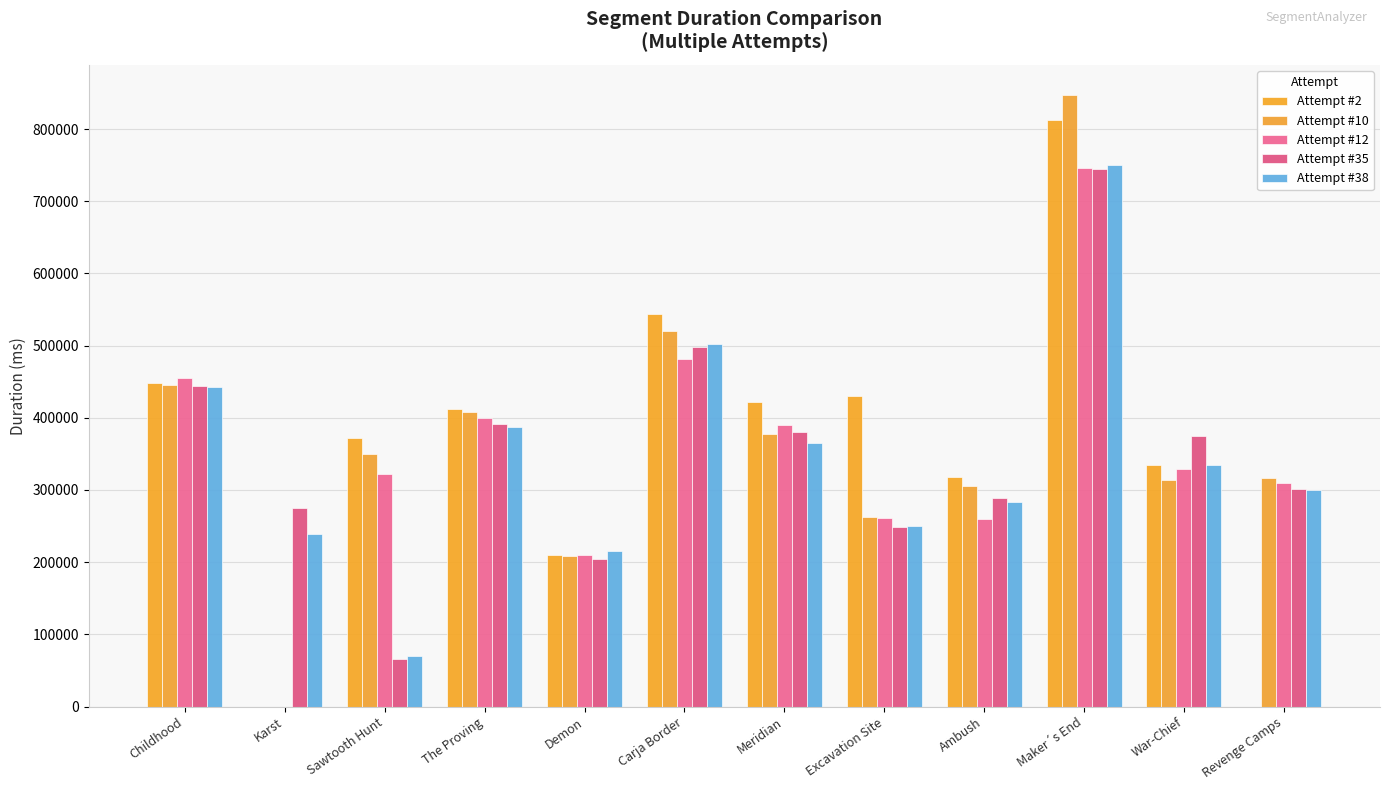

Are the bars horizontal?

No